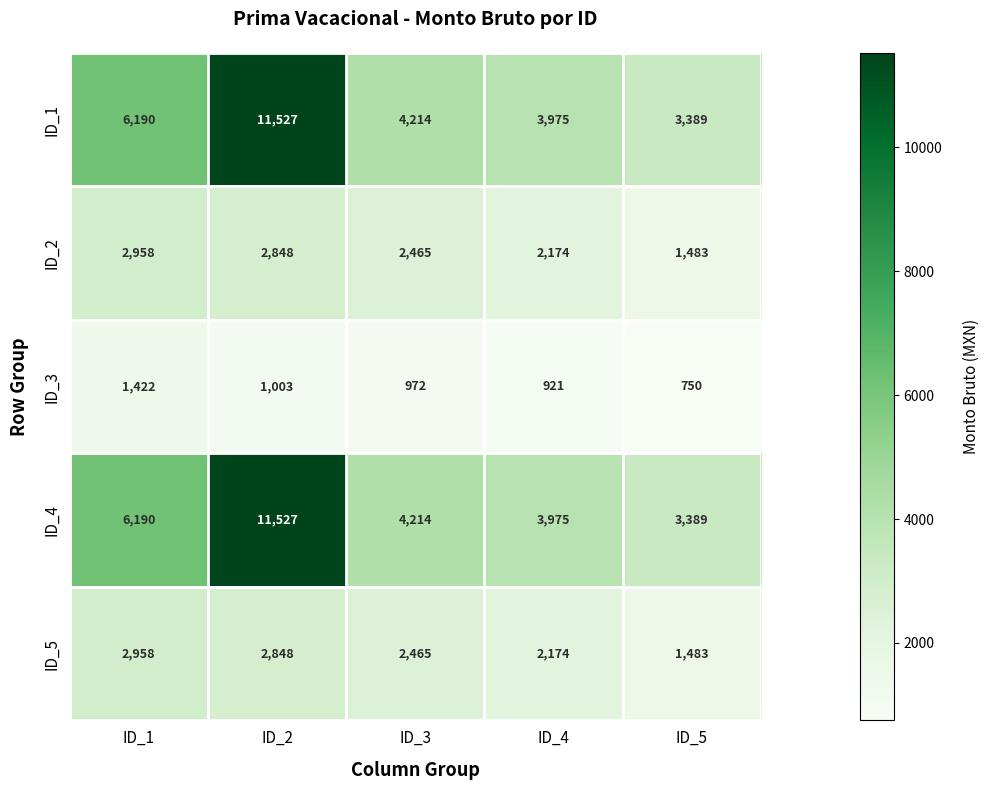

What is the average value of the ID_2 series?

2386